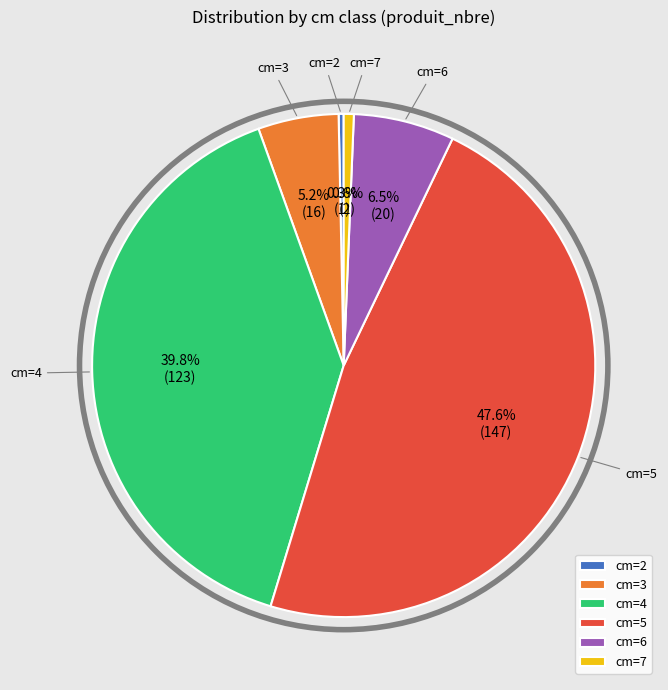

Count the number of slices in the pie.

6